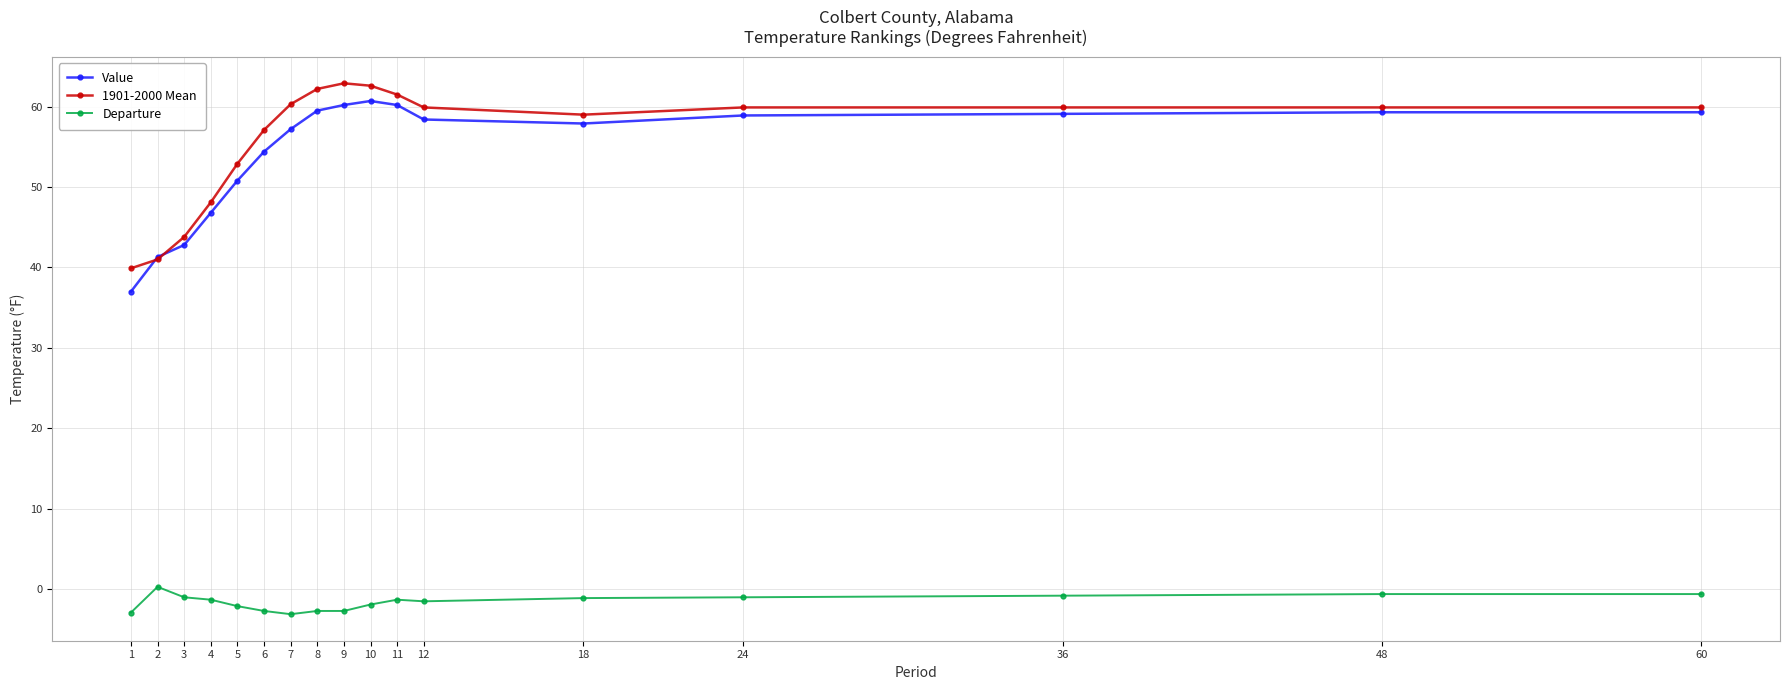

True or false: Departure and 1901-2000 Mean intersect in this chart.

False